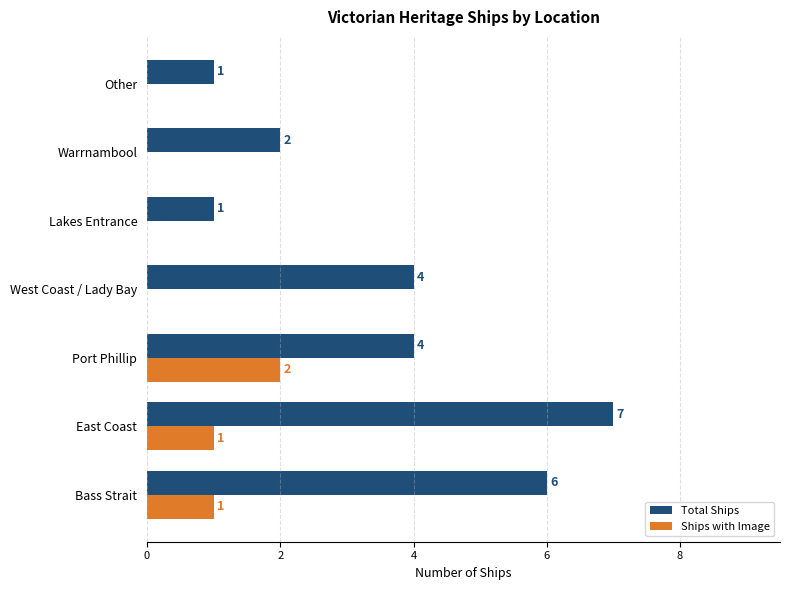

True or false: Ships with Image has a value of 0 at Lakes Entrance.

True